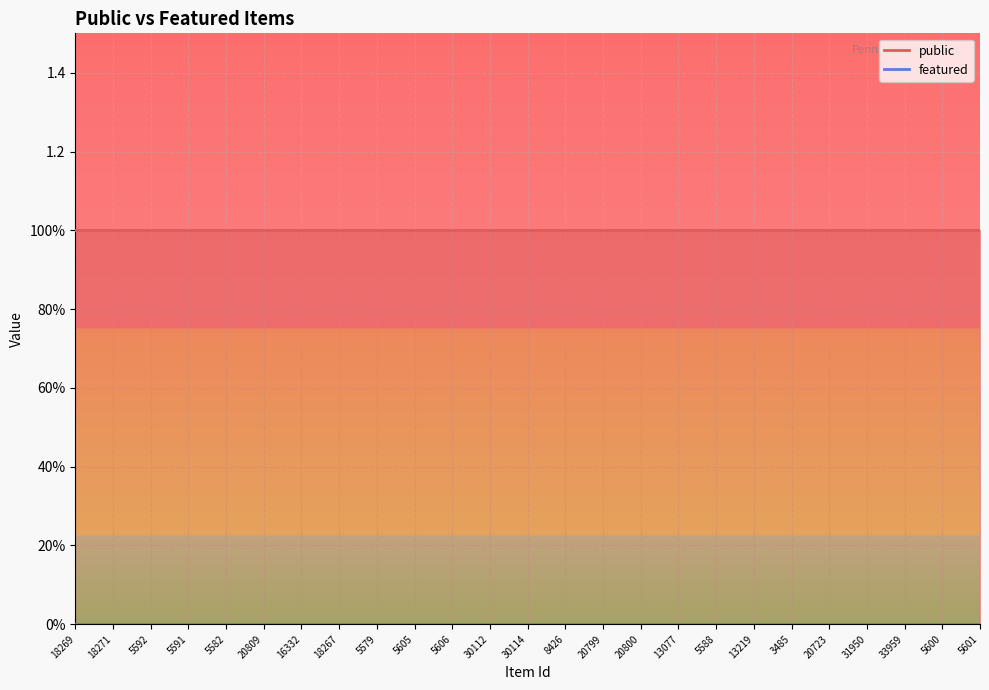

At 31950, list the series in order from largest to smallest.

public, featured